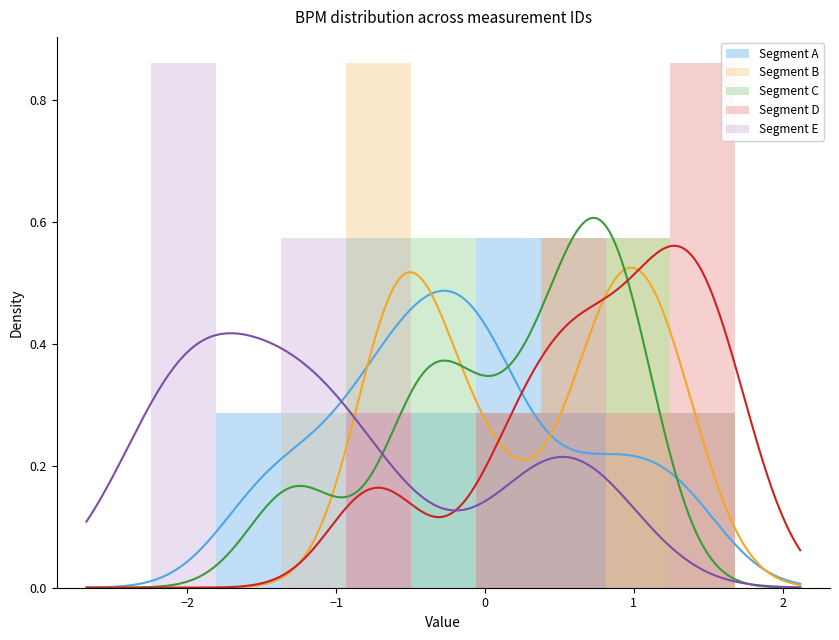

How many data points does each series have?

11